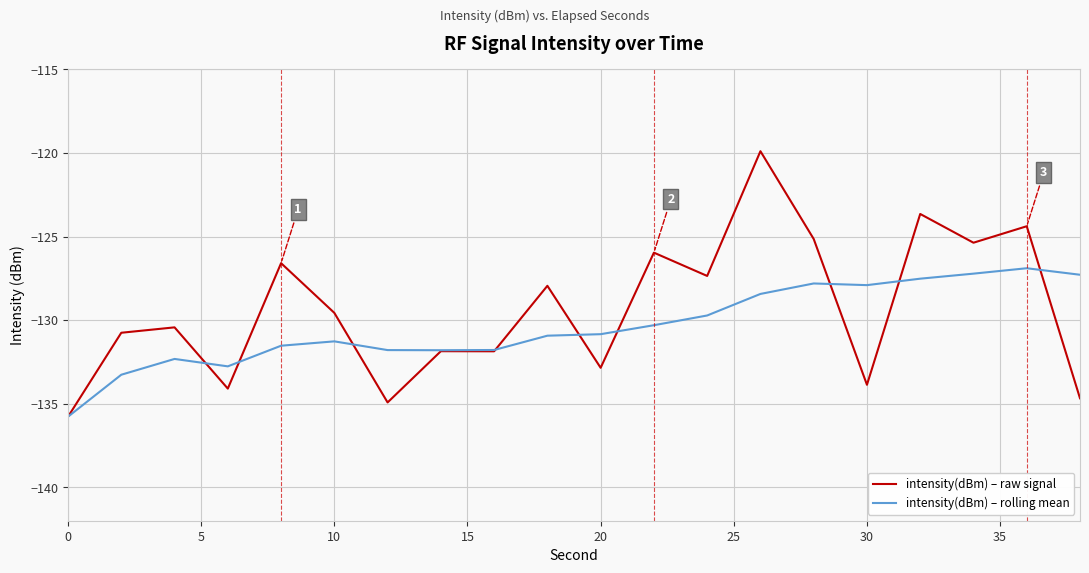

How many distinct data groups are displayed?

2